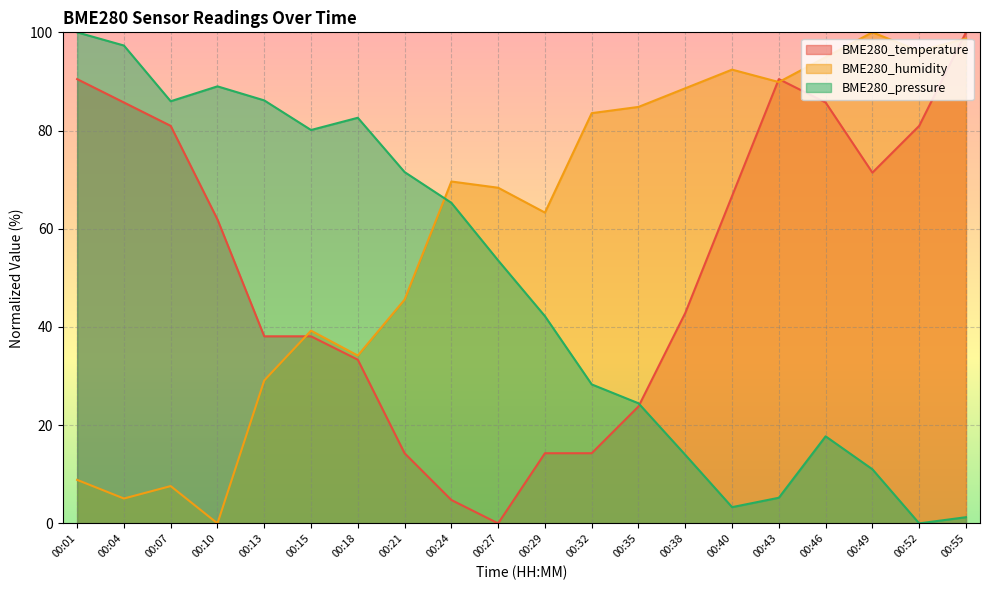

Count the number of data series in this chart.

3